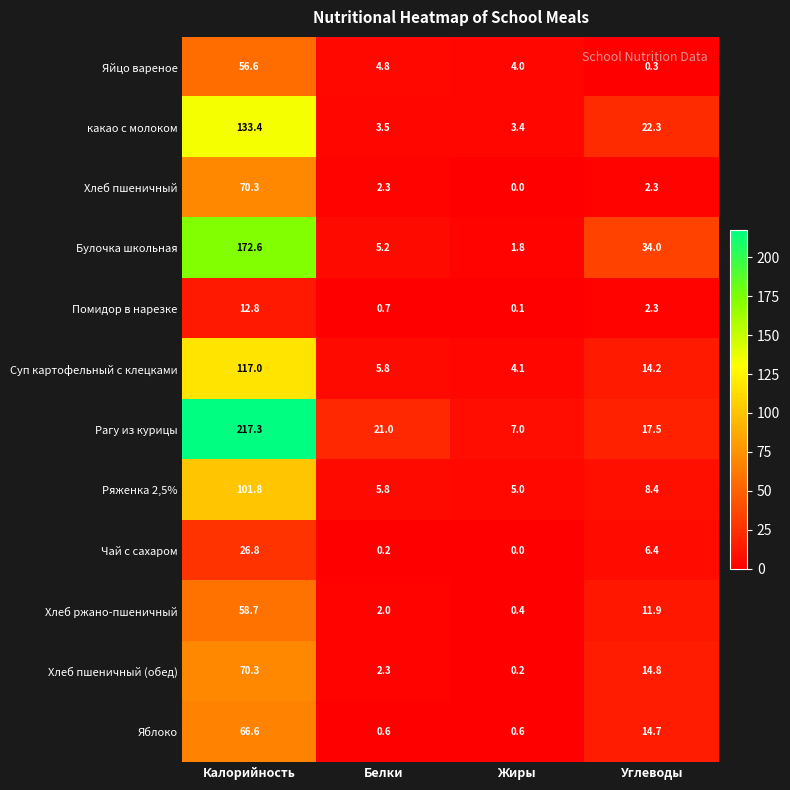

How many data points does each series have?

4